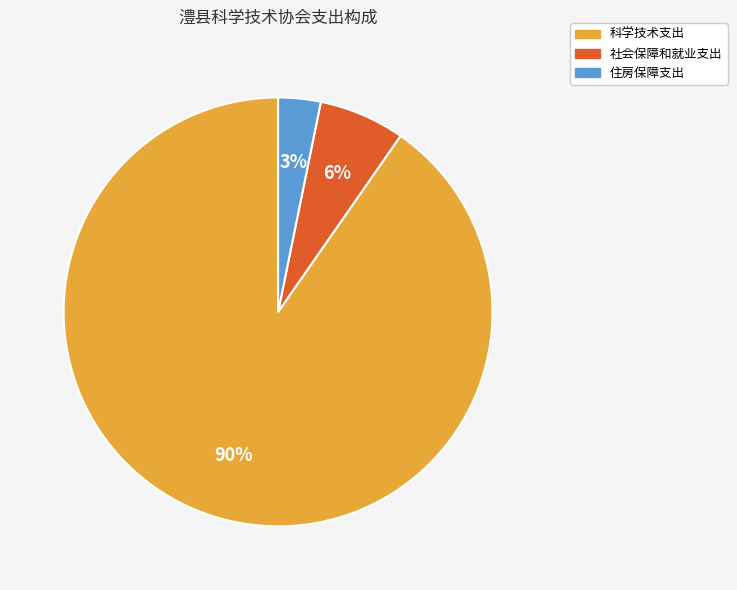

Is the sum of 科学技术支出 and 社会保障和就业支出 greater than half?

Yes